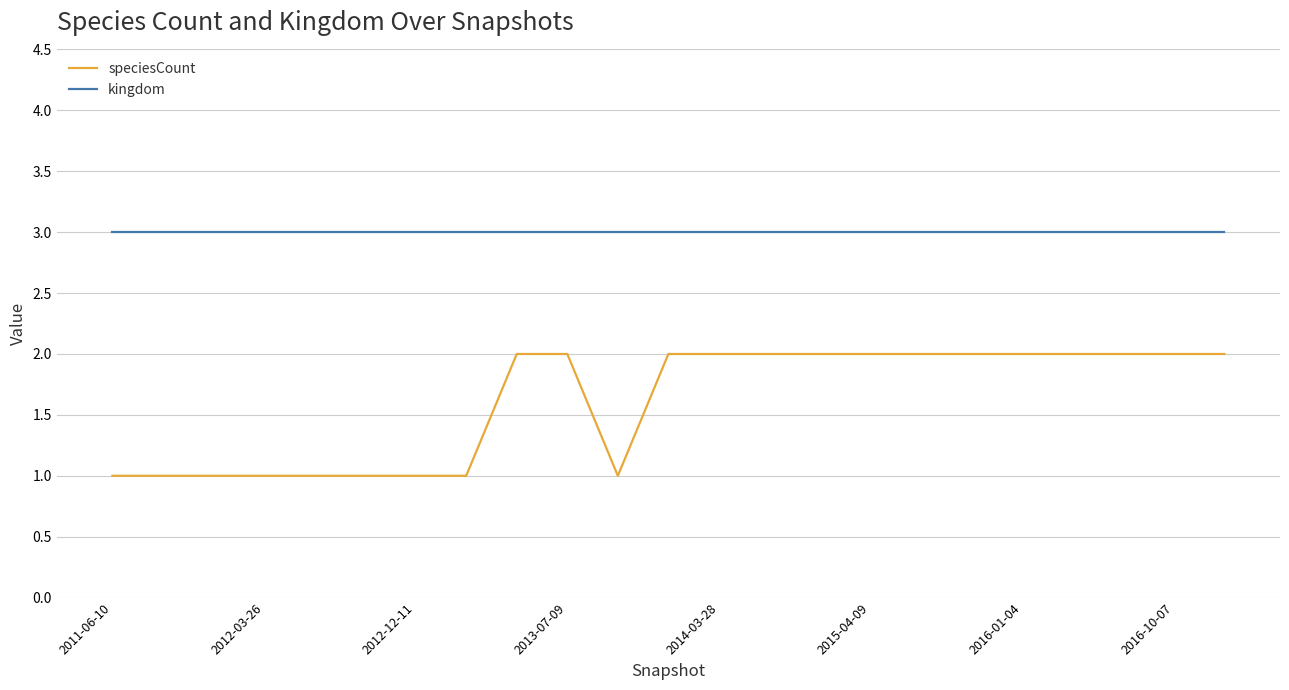

Does the chart have visible grid lines?

Yes